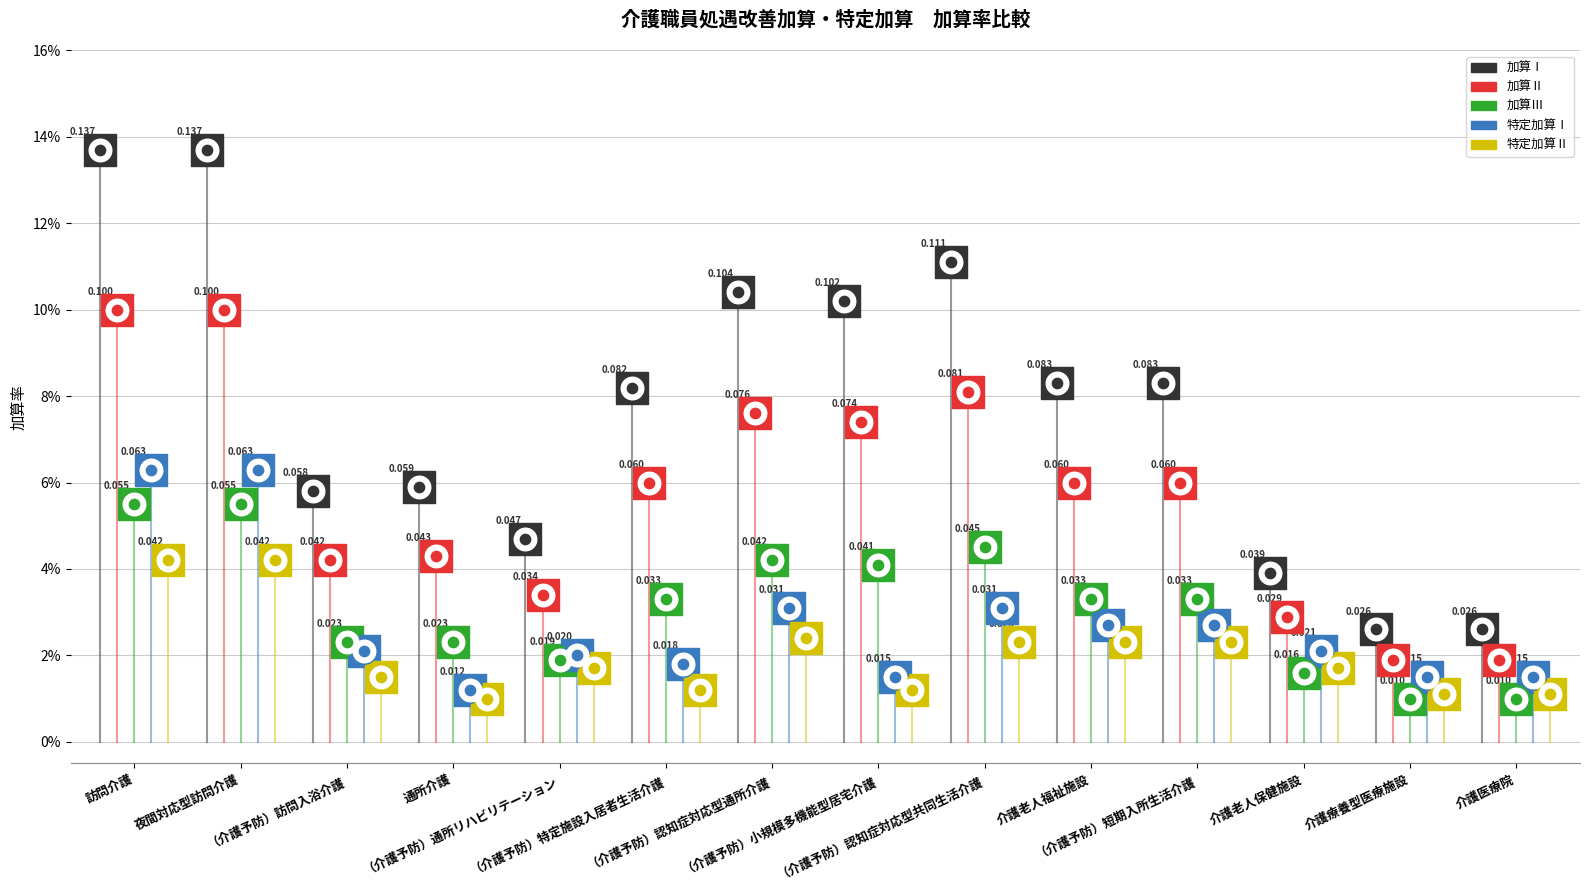

Which series reaches the maximum Y coordinate?

加算Ⅰ